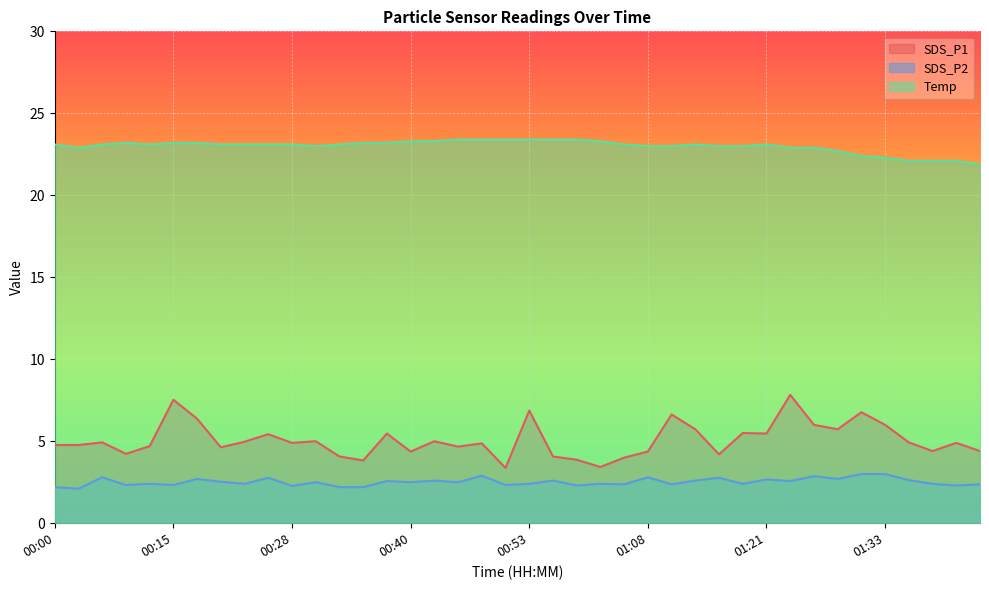

What is the total value across all series at 00:43?

30.9